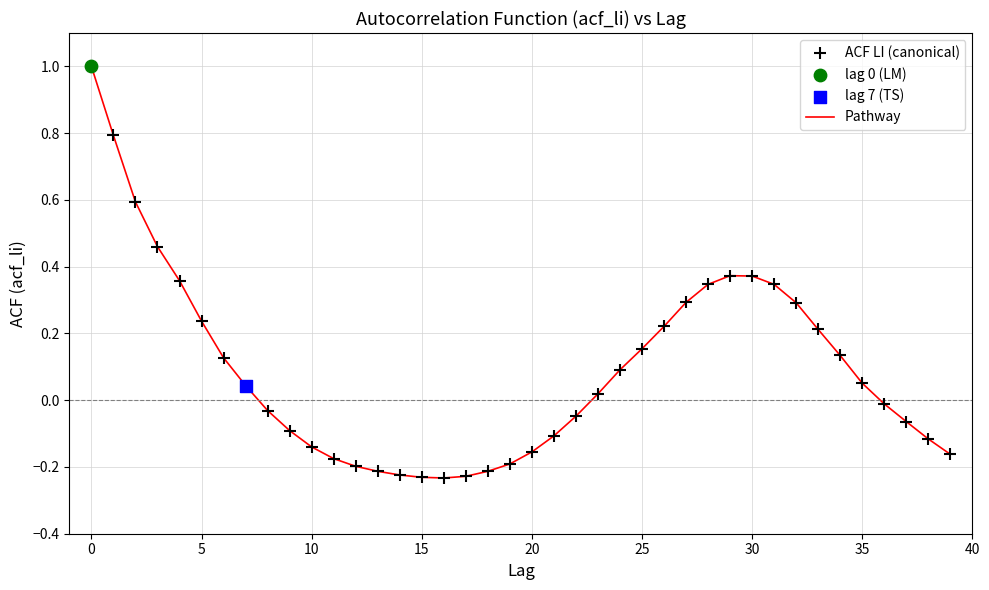

What is the greatest value displayed?

1.0